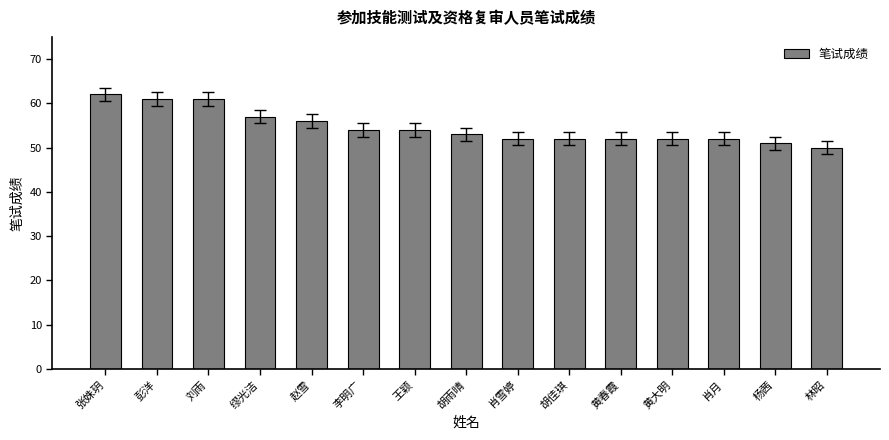

The value at 胡佳琪 is 84. True or false?

False